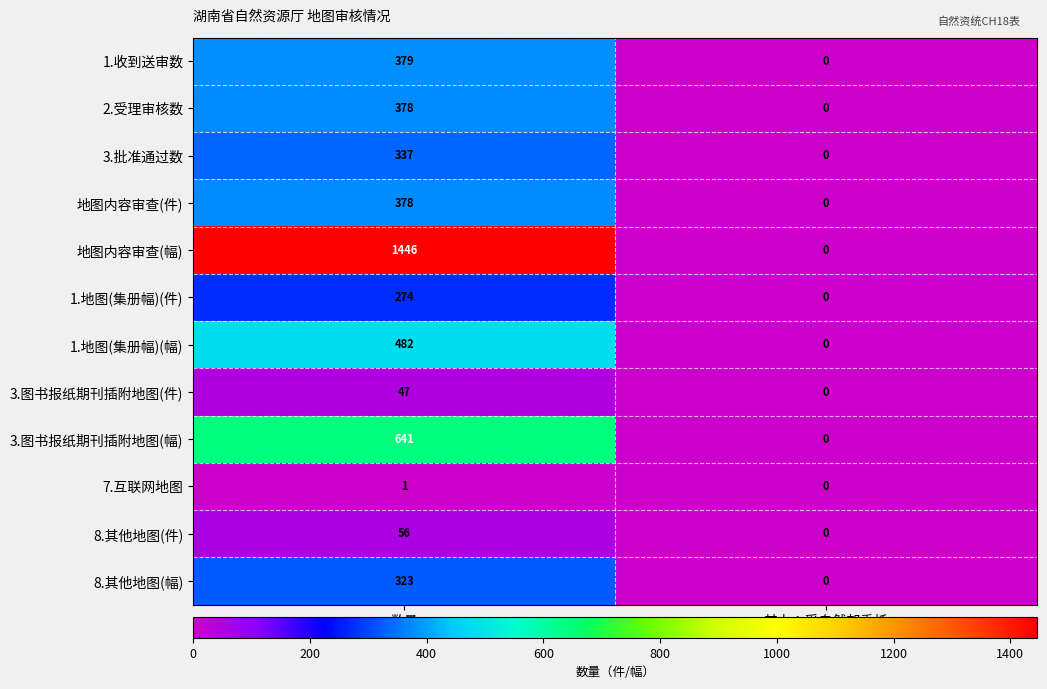

At which category is the sum across all series the highest?

数量